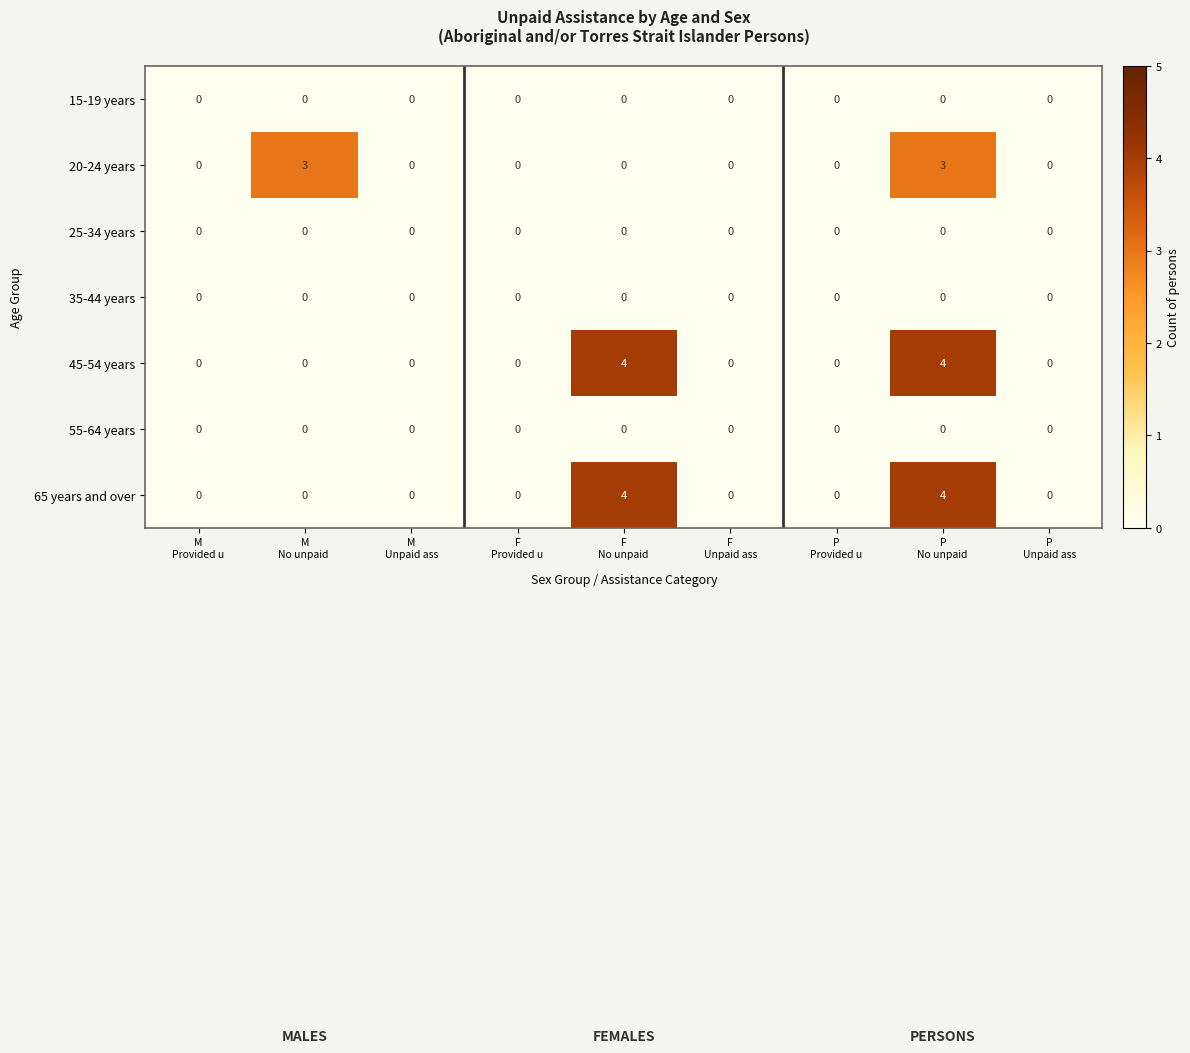

What is the maximum value for 65 years and over?

4